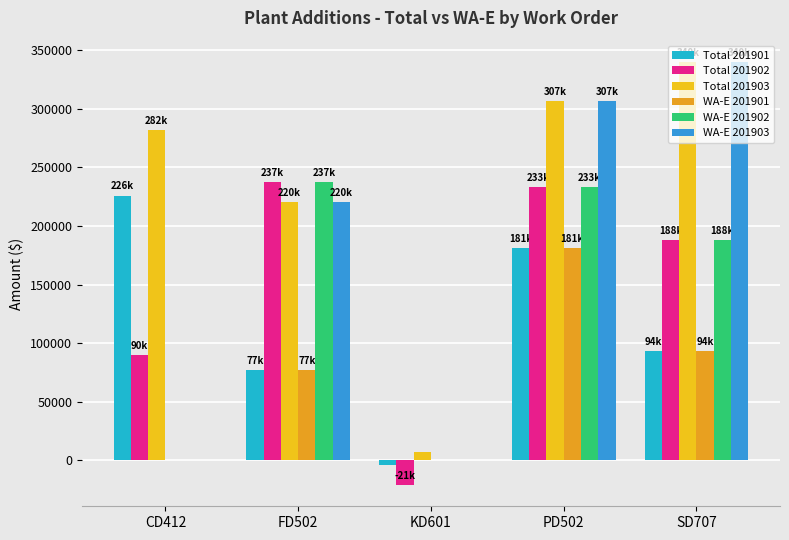

Rank the series by their maximum value, from highest to lowest.

Total 201903, WA-E 201903, Total 201902, WA-E 201902, Total 201901, WA-E 201901